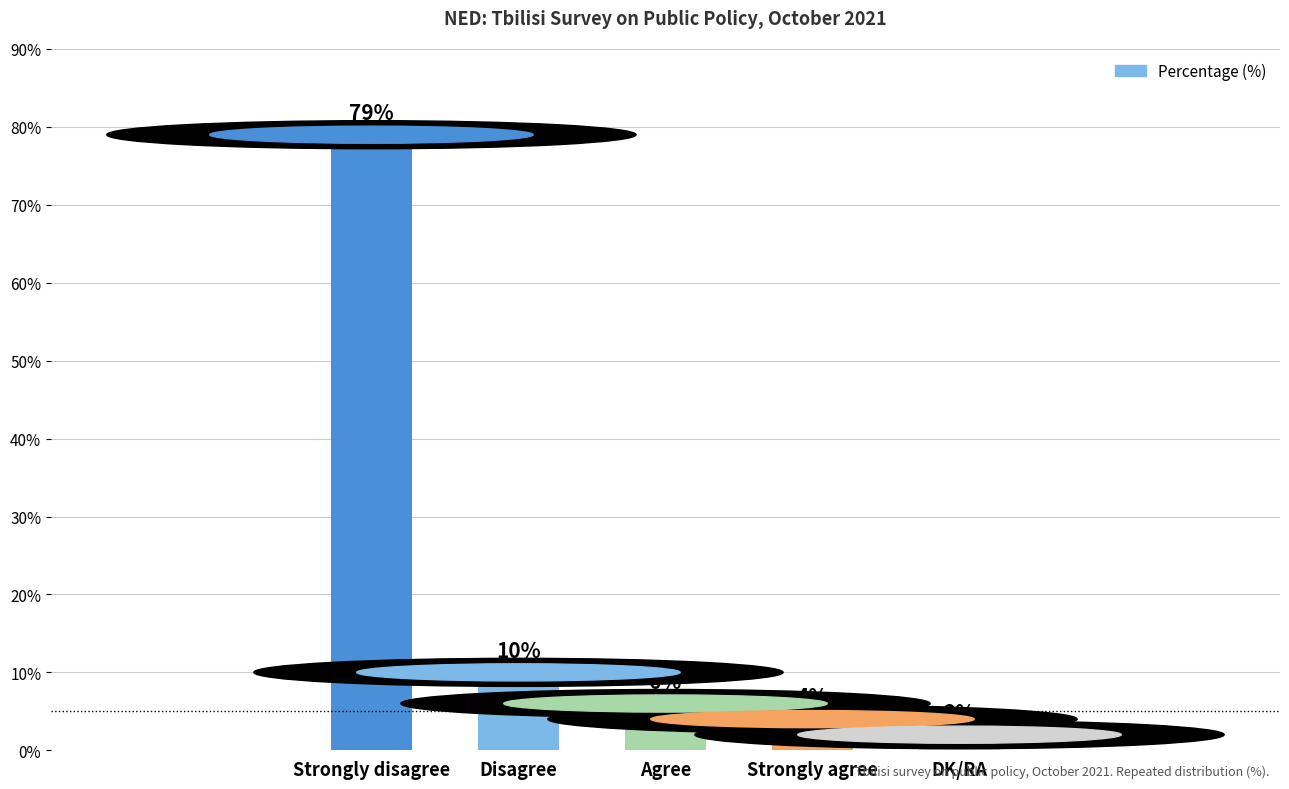

The chart shows a value of 79 at Strongly disagree. True or false?

True